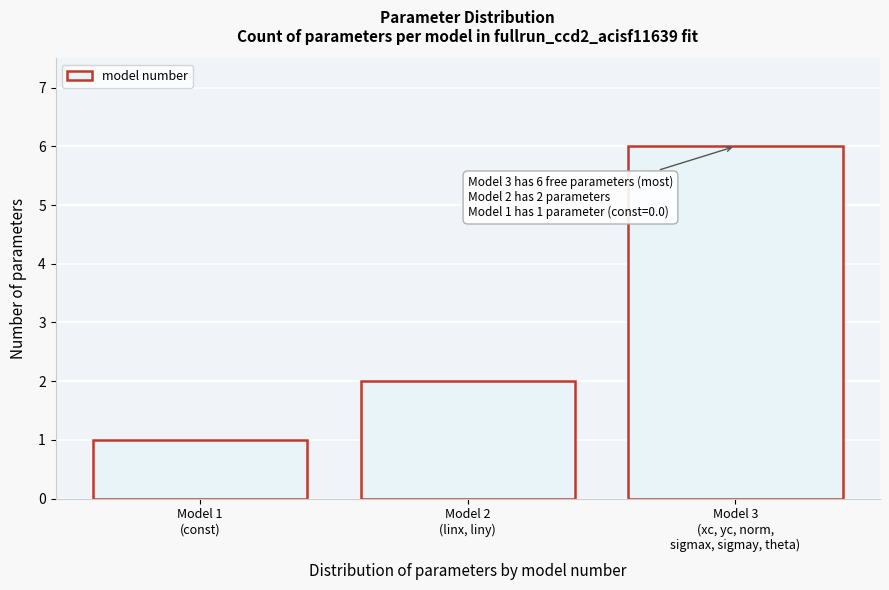

Reading right to left, transcribe all the data shown in this chart.

6	2	1